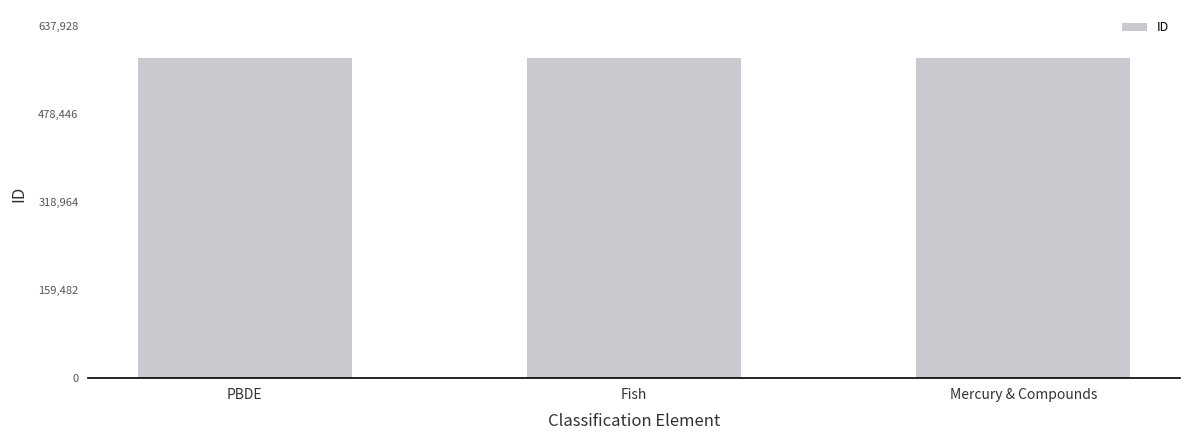

What is the greatest value displayed?

579935